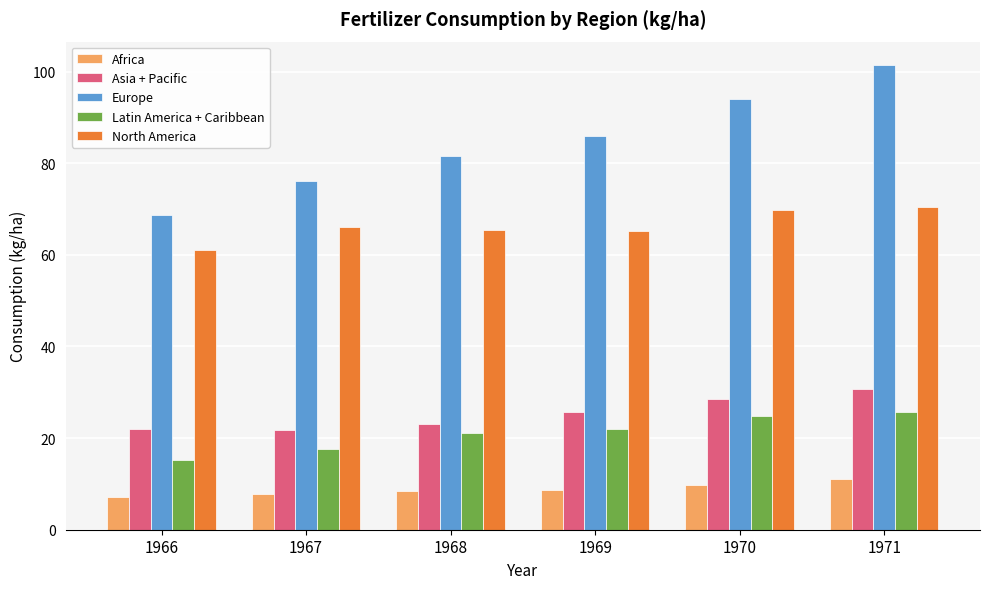

At how many categories does at least one series exceed 62?

6